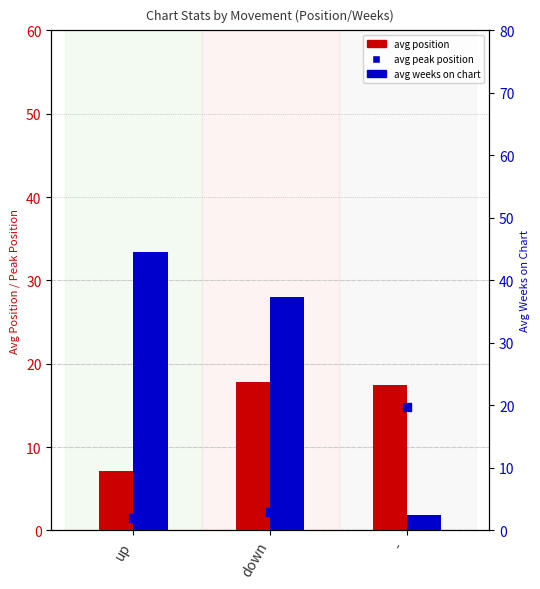

At which category is the sum across all series the highest?

down